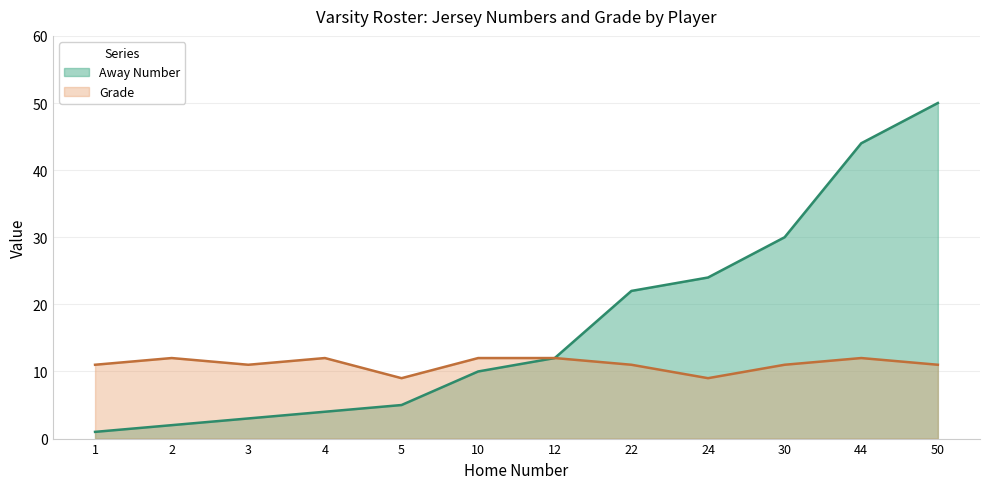

Is the value of Away Number at 44 greater than the value of Grade at 44?

Yes